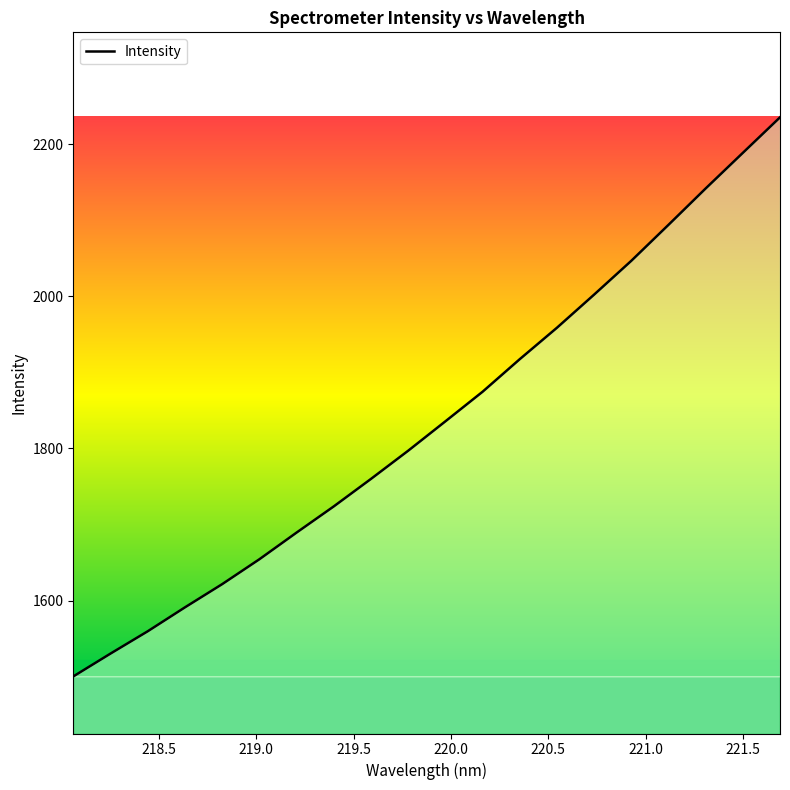

Does the chart display data point markers on the line(s)?

No